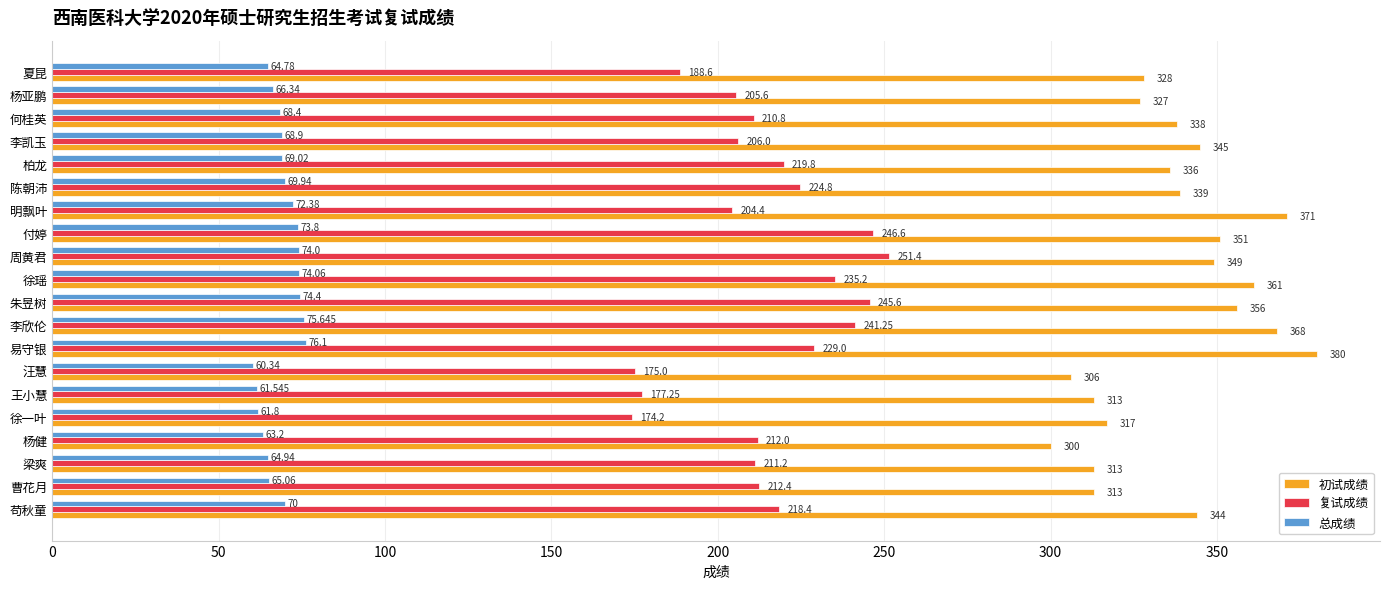

What is the maximum value shown in the chart?

380.0